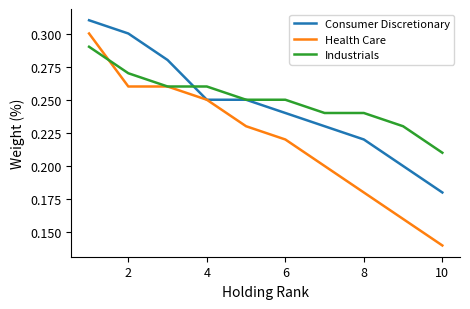

What are all the series names shown in the legend?

Consumer Discretionary, Health Care, Industrials